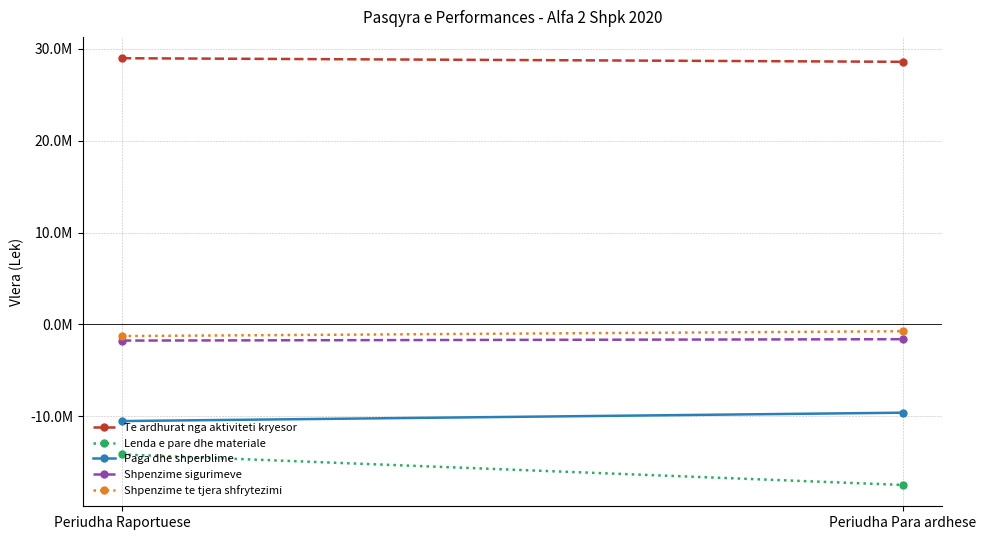

What is the greatest value displayed?

28962548